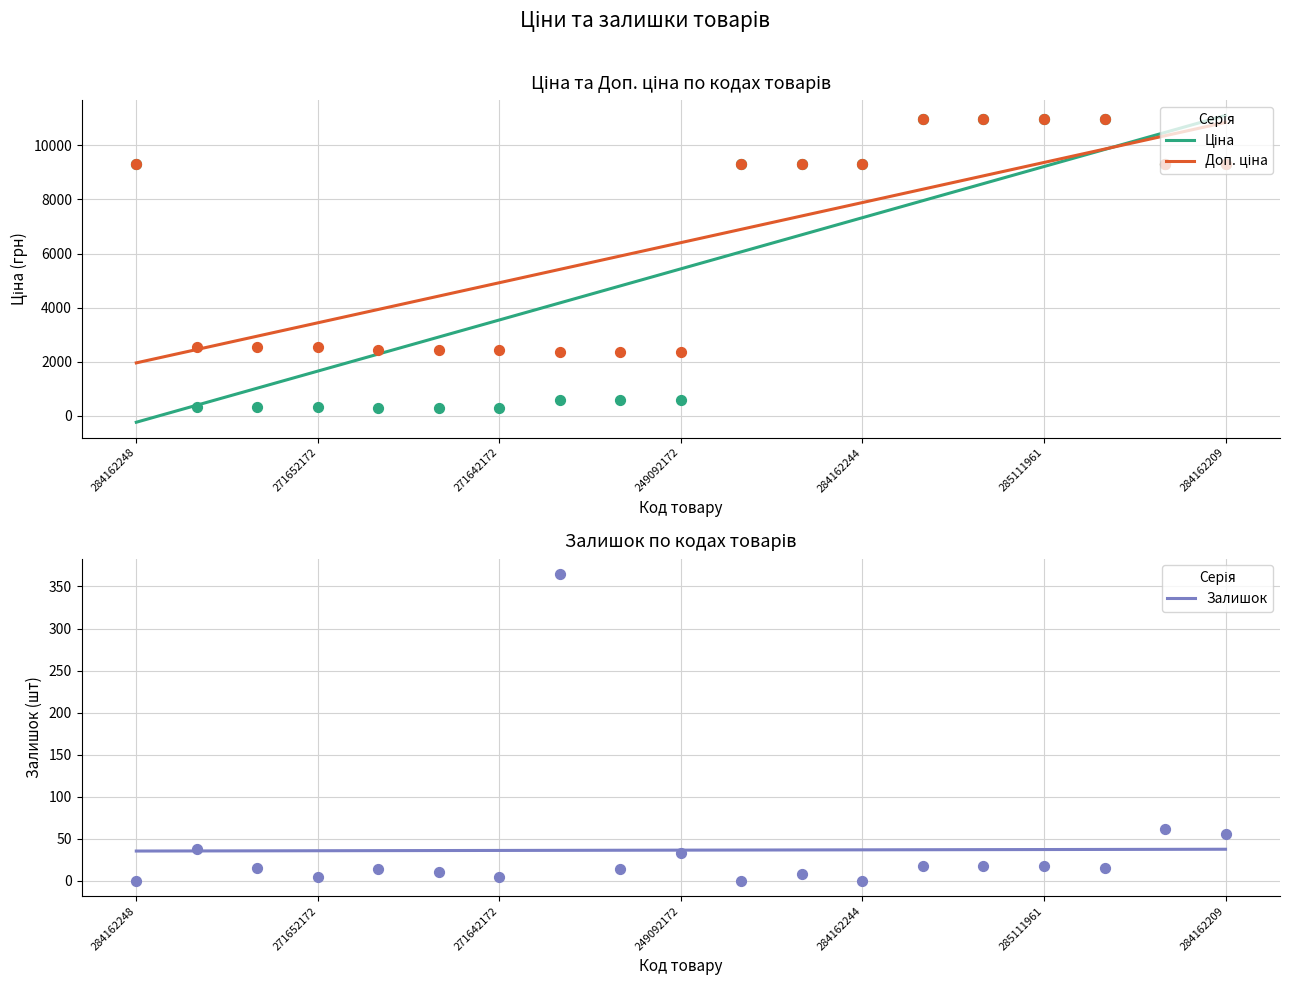

What is the total value across all series at 16?

19741.1